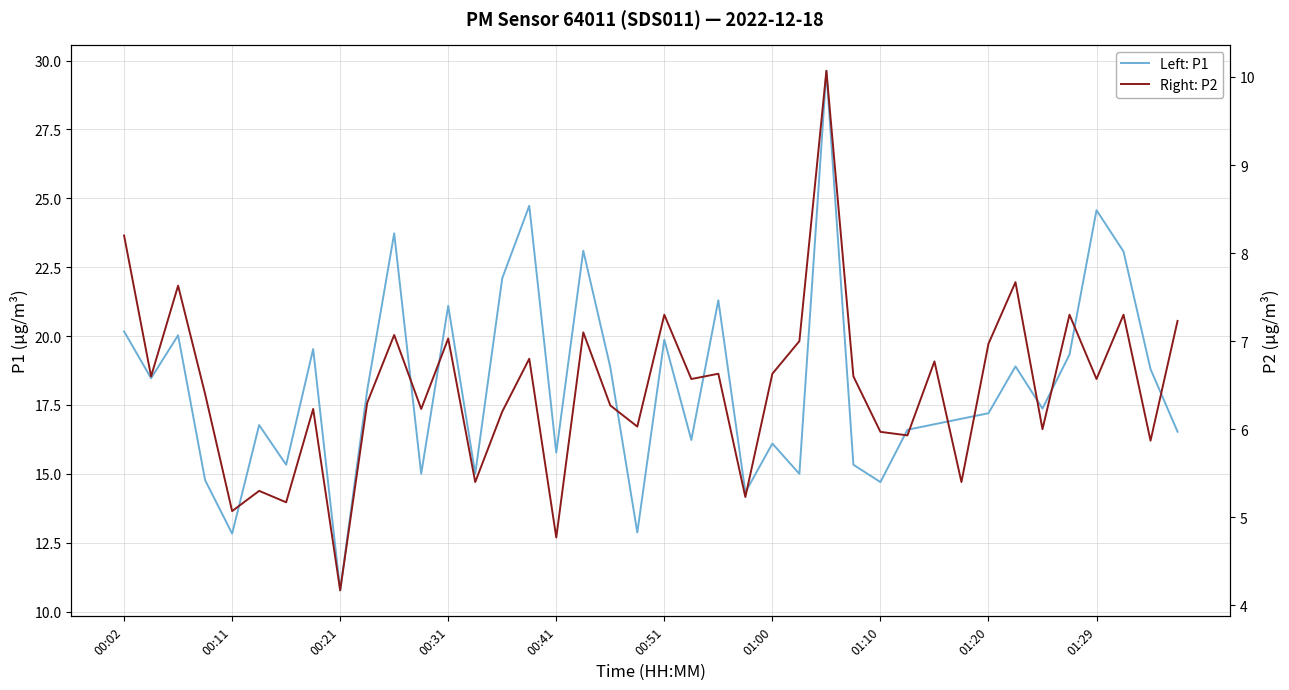

Rank the series at 23 from highest to lowest value.

Left: P1, Right: P2